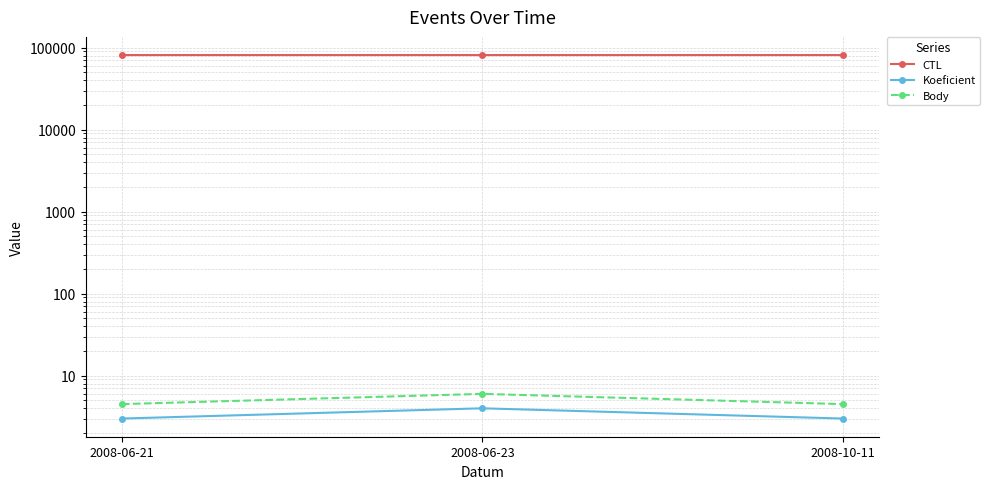

Rank the series by their maximum value, from highest to lowest.

CTL, Body, Koeficient